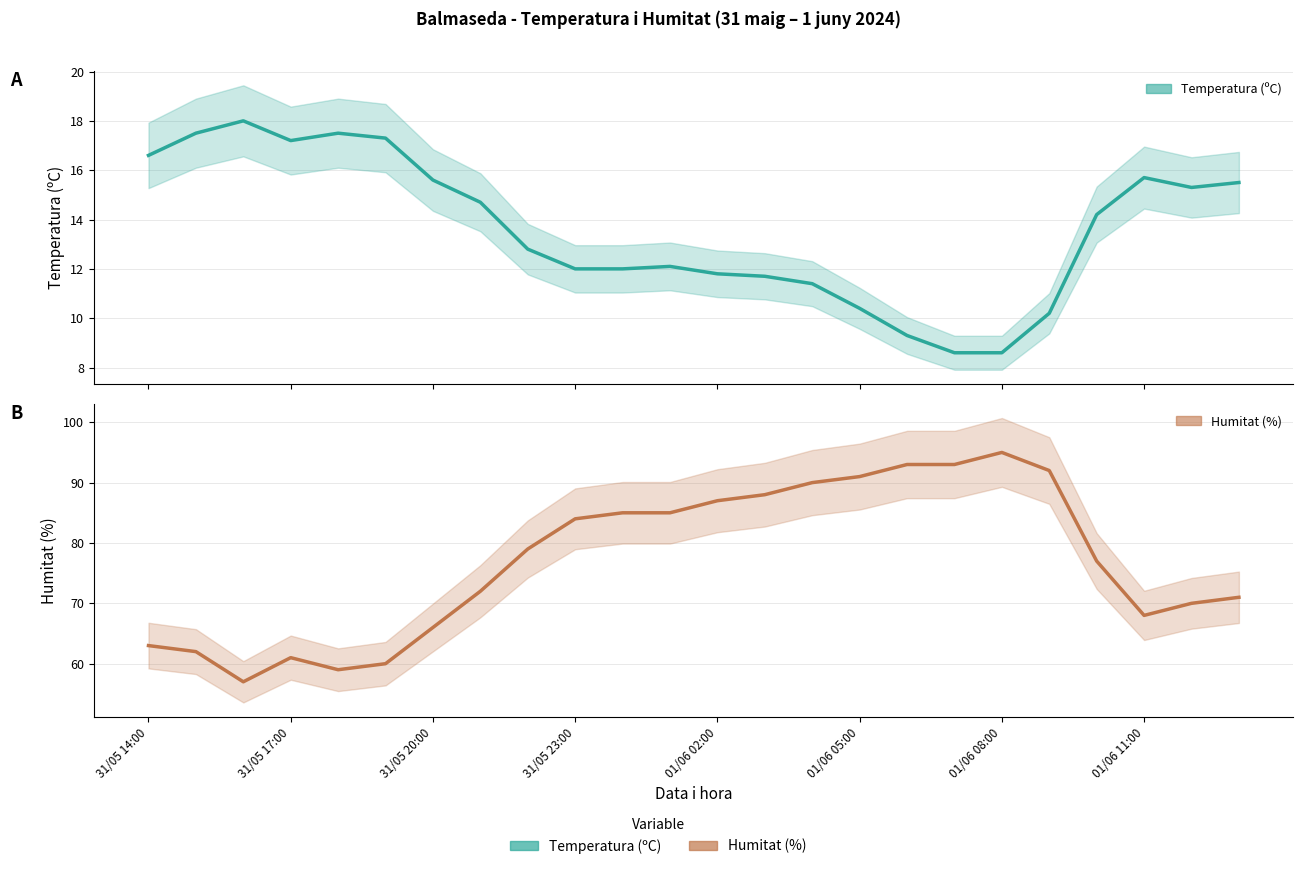

True or false: Temperatura (ºC) and Humitat (%) intersect in this chart.

False